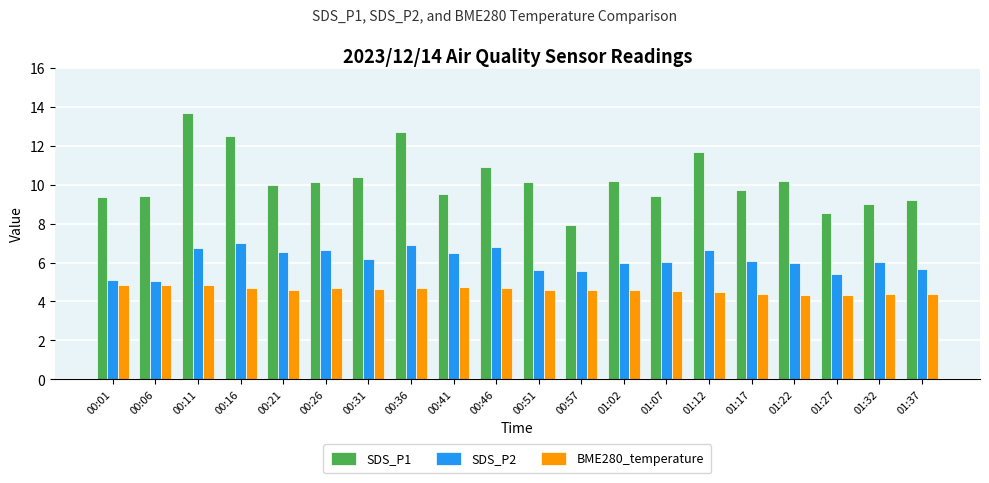

The BME280_temperature series shows 4.8 at 00:06. True or false?

True